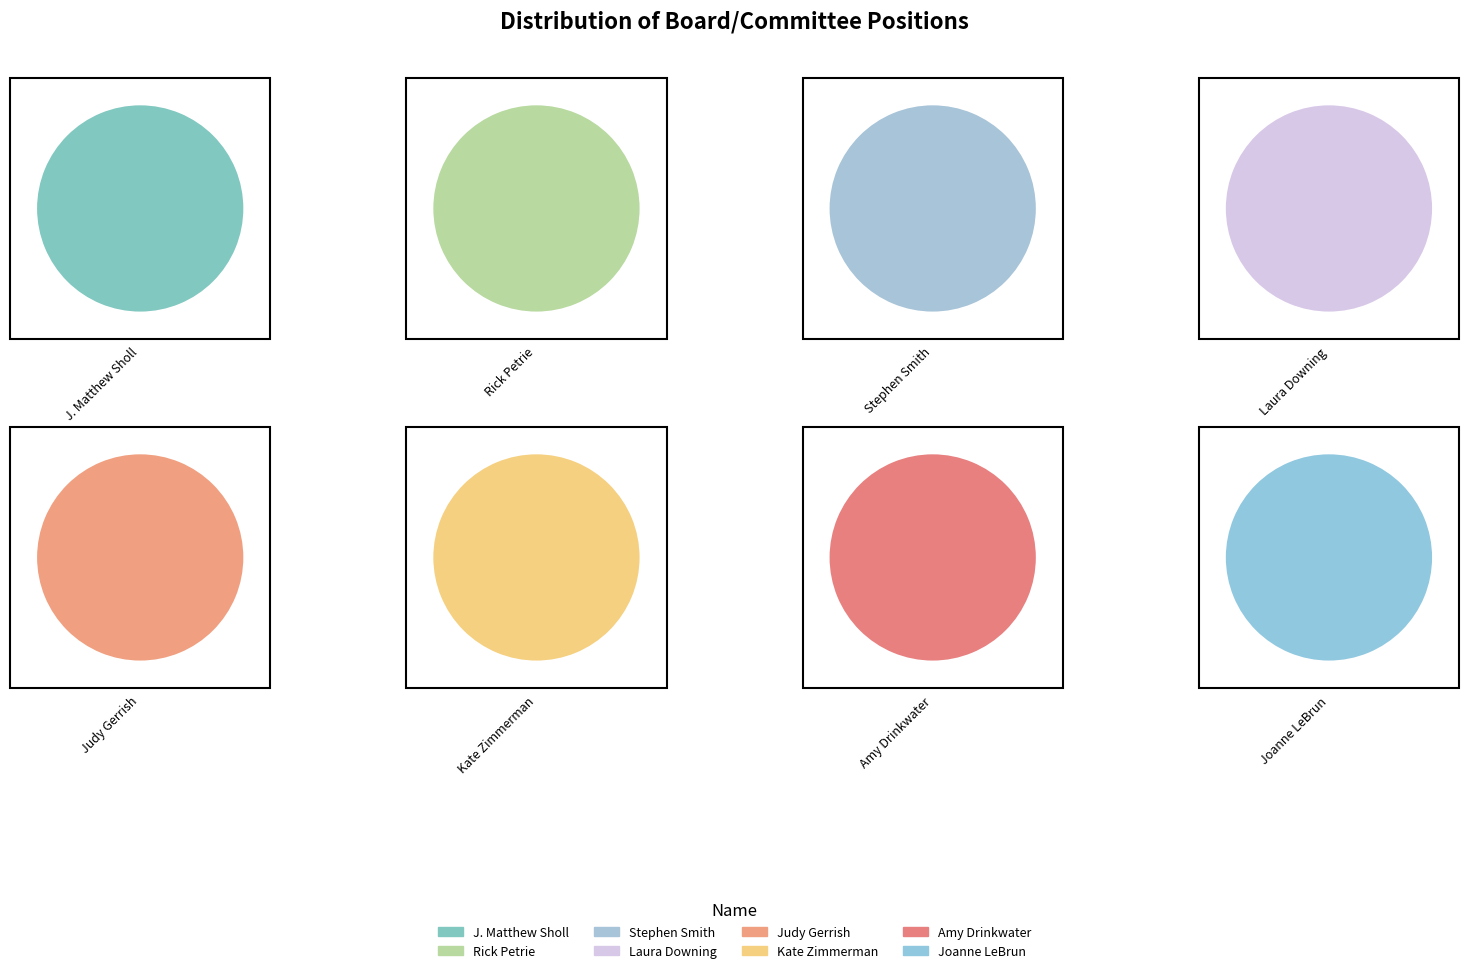

Rank the categories by value from lowest to highest.

Rick Petrie, Stephen Smith, Laura Downing, Judy Gerrish, Kate Zimmerman, Amy Drinkwater, Joanne LeBrun, J. Matthew Sholl